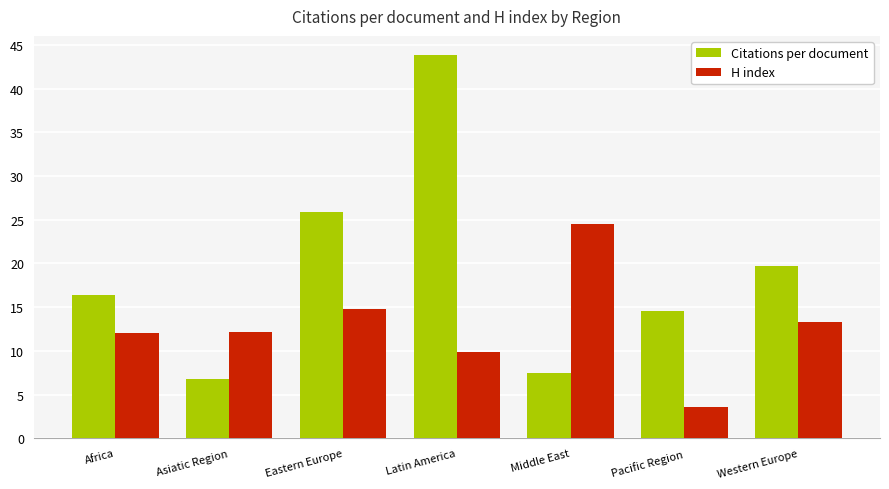

Which series changed the most between Africa and Middle East?

H index